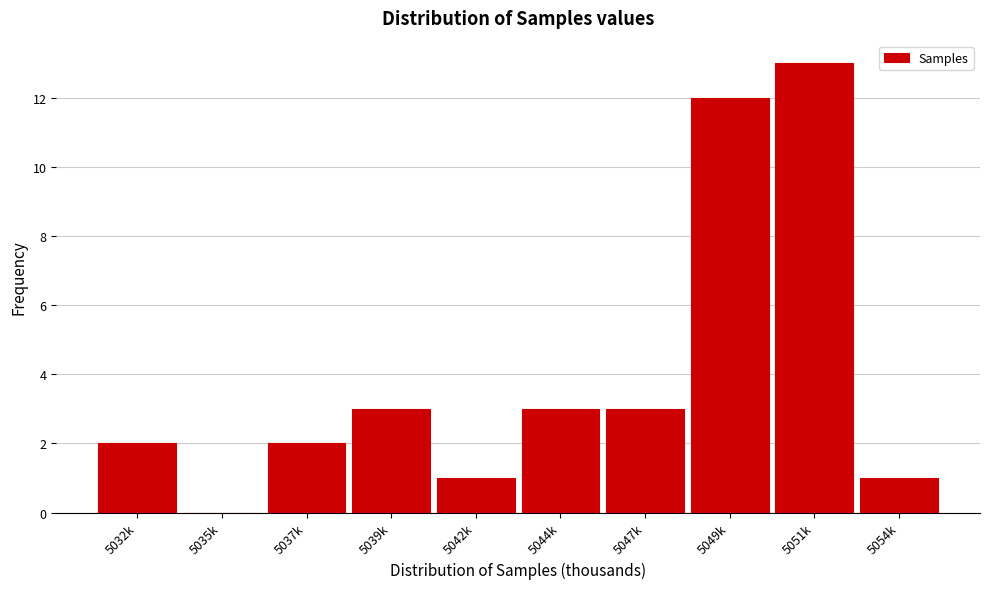

Reading left to right, what are all the values shown in this chart?

5032k=2	5035k=0	5037k=2	5039k=3	5042k=1	5044k=3	5047k=3	5049k=12	5051k=13	5054k=1